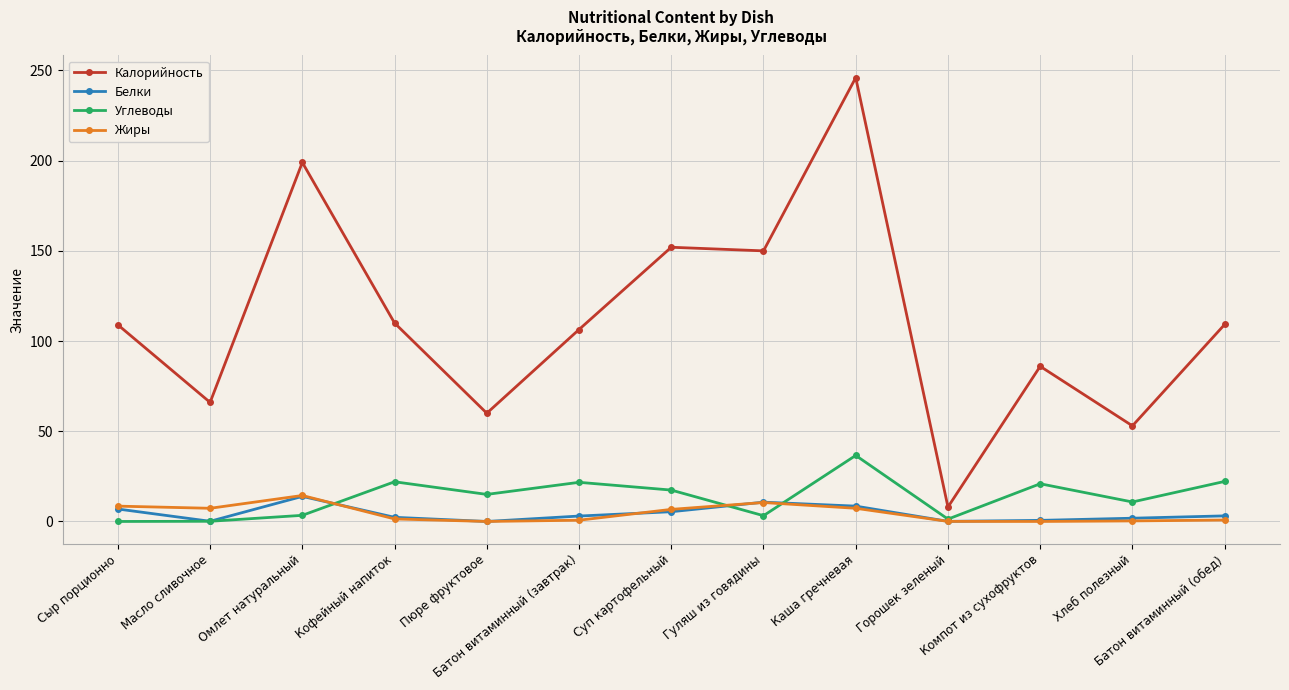

Does the chart have visible grid lines?

Yes